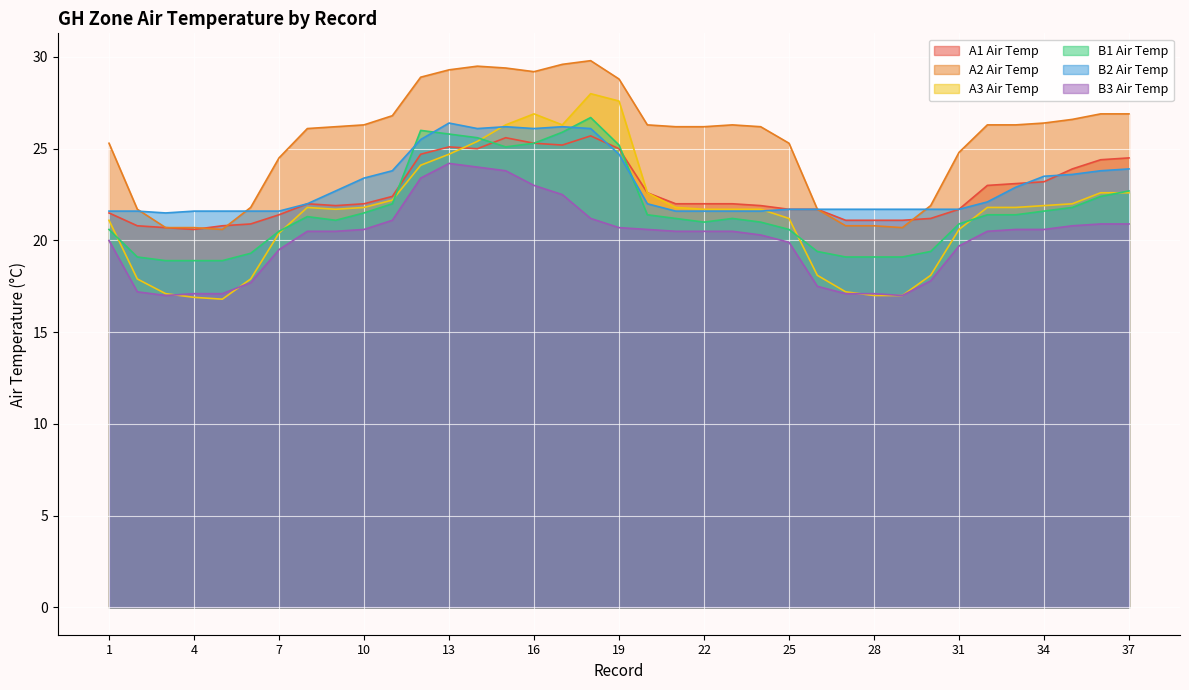

Reading left to right, extract all data points from this chart.

A1 Air Temp: 1=21.5	2=20.8	3=20.7	4=20.6	5=20.8	6=20.9	7=21.4	8=22.0	9=21.9	10=22.0	11=22.4	12=24.7	13=25.1	14=25.0	15=25.6	16=25.3	17=25.2	18=25.7	19=25.0	20=22.6	21=22.0	22=22.0	23=22.0	24=21.9	25=21.7	26=21.7	27=21.1	28=21.1	29=21.1	30=21.2	31=21.7	32=23.0	33=23.1	34=23.2	35=23.9	36=24.4	37=24.5
A2 Air Temp: 1=25.3	2=21.7	3=20.7	4=20.7	5=20.6	6=21.8	7=24.5	8=26.1	9=26.2	10=26.3	11=26.8	12=28.9	13=29.3	14=29.5	15=29.4	16=29.2	17=29.6	18=29.8	19=28.8	20=26.3	21=26.2	22=26.2	23=26.3	24=26.2	25=25.3	26=21.7	27=20.8	28=20.8	29=20.7	30=21.9	31=24.8	32=26.3	33=26.3	34=26.4	35=26.6	36=26.9	37=26.9
A3 Air Temp: 1=21.1	2=17.9	3=17.1	4=16.9	5=16.8	6=17.9	7=20.4	8=21.8	9=21.7	10=21.8	11=22.2	12=24.1	13=24.7	14=25.4	15=26.3	16=26.9	17=26.3	18=28.0	19=27.6	20=22.6	21=21.8	22=21.7	23=21.7	24=21.7	25=21.2	26=18.1	27=17.2	28=17.0	29=17.0	30=18.1	31=20.6	32=21.8	33=21.8	34=21.9	35=22.0	36=22.6	37=22.6
B1 Air Temp: 1=20.6	2=19.1	3=18.9	4=18.9	5=18.9	6=19.3	7=20.5	8=21.3	9=21.1	10=21.5	11=22.0	12=26.0	13=25.8	14=25.6	15=25.1	16=25.3	17=25.9	18=26.7	19=25.2	20=21.4	21=21.2	22=21.0	23=21.2	24=21.0	25=20.6	26=19.4	27=19.1	28=19.1	29=19.1	30=19.4	31=20.9	32=21.4	33=21.4	34=21.6	35=21.8	36=22.4	37=22.7
B2 Air Temp: 1=21.6	2=21.6	3=21.5	4=21.6	5=21.6	6=21.6	7=21.6	8=22.0	9=22.7	10=23.4	11=23.8	12=25.5	13=26.4	14=26.1	15=26.2	16=26.1	17=26.2	18=26.1	19=24.7	20=22.0	21=21.6	22=21.6	23=21.6	24=21.6	25=21.7	26=21.7	27=21.7	28=21.7	29=21.7	30=21.7	31=21.7	32=22.1	33=22.9	34=23.5	35=23.6	36=23.8	37=23.9
B3 Air Temp: 1=20.0	2=17.2	3=17.0	4=17.1	5=17.1	6=17.7	7=19.5	8=20.5	9=20.5	10=20.6	11=21.1	12=23.4	13=24.2	14=24.0	15=23.8	16=23.0	17=22.5	18=21.2	19=20.7	20=20.6	21=20.5	22=20.5	23=20.5	24=20.3	25=19.9	26=17.5	27=17.1	28=17.1	29=17.0	30=17.8	31=19.7	32=20.5	33=20.6	34=20.6	35=20.8	36=20.9	37=20.9